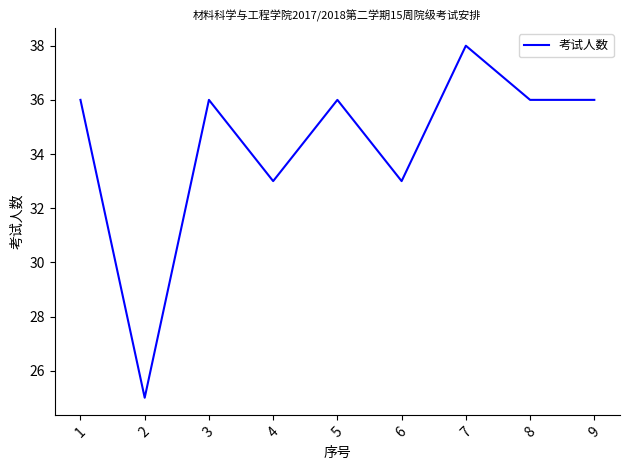

True or false: the data shows 18 at 5.

False